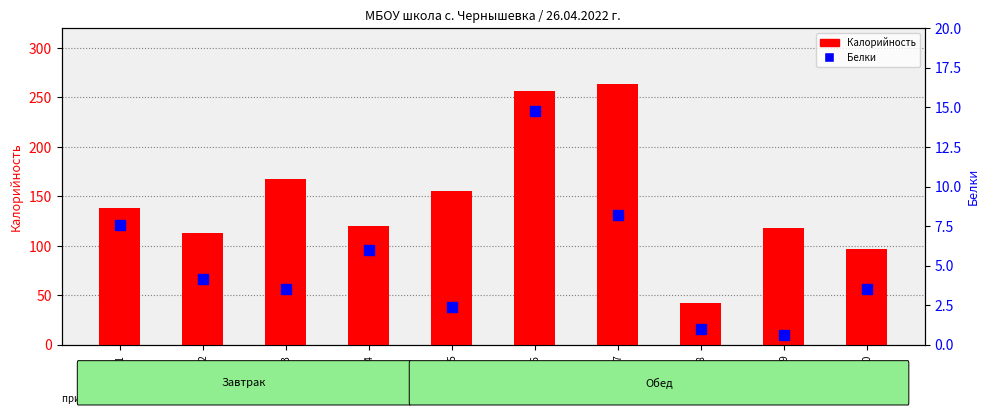

Which series reaches the maximum Y coordinate?

Калорийность